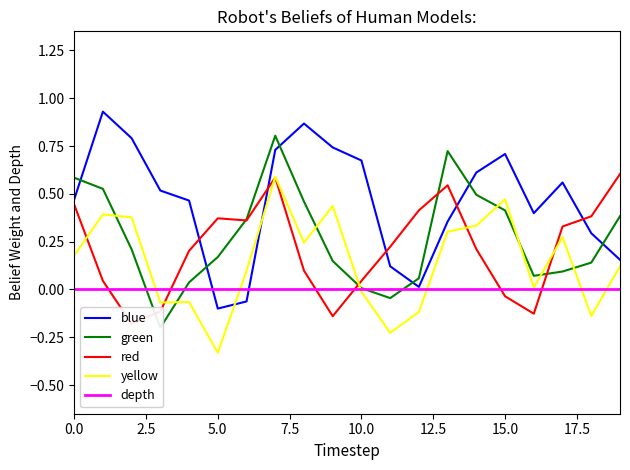

Is it true that depth equals 0.0 at 15.0?

True